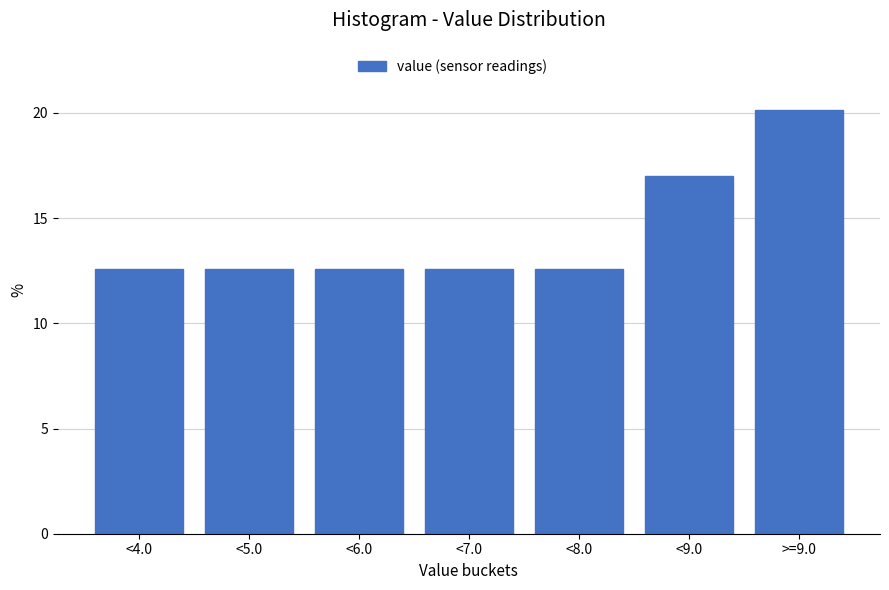

Reading left to right, what are all the values shown in this chart?

12.6	12.6	12.6	12.6	12.6	17.0	20.1